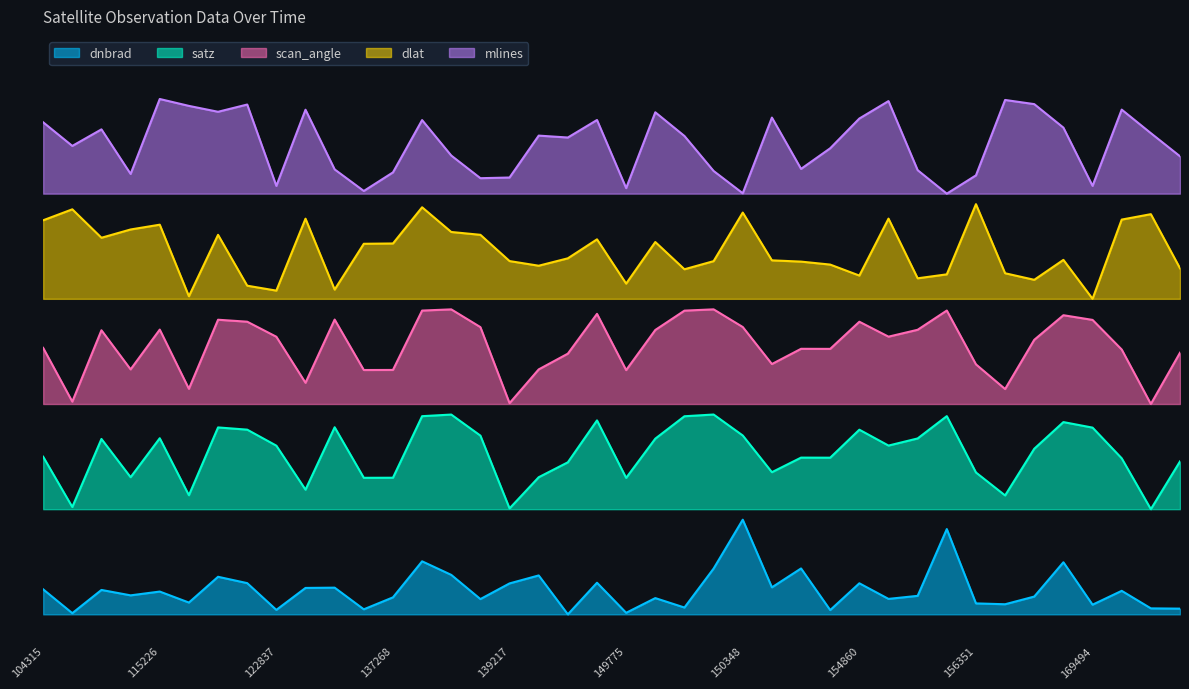

How many lines are shown in the chart?

5